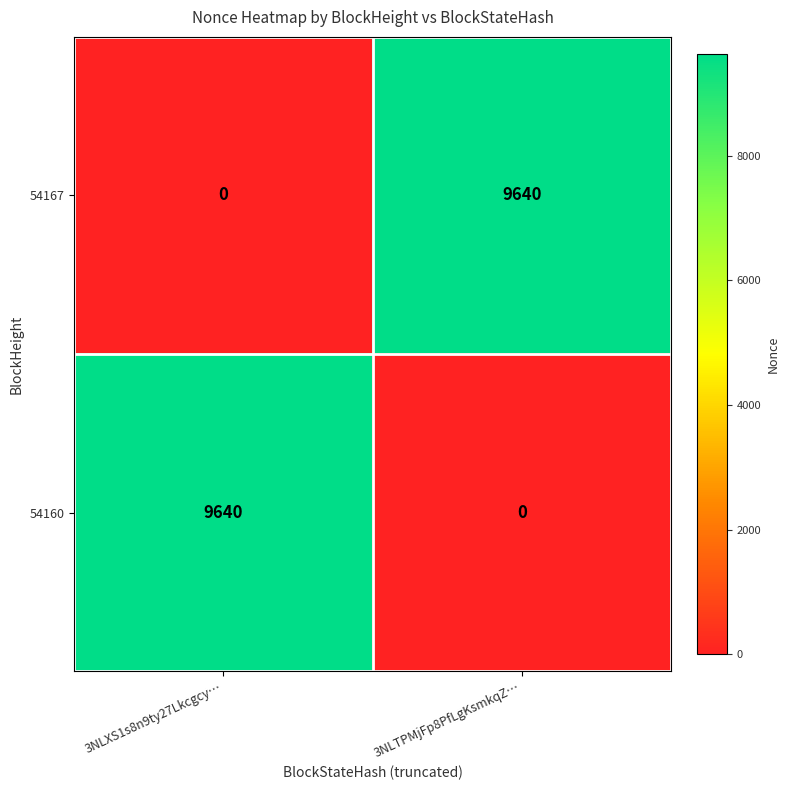

The 54160 series shows 16569 at 3NLXS1s8n9ty27Lkcgcy…. True or false?

False